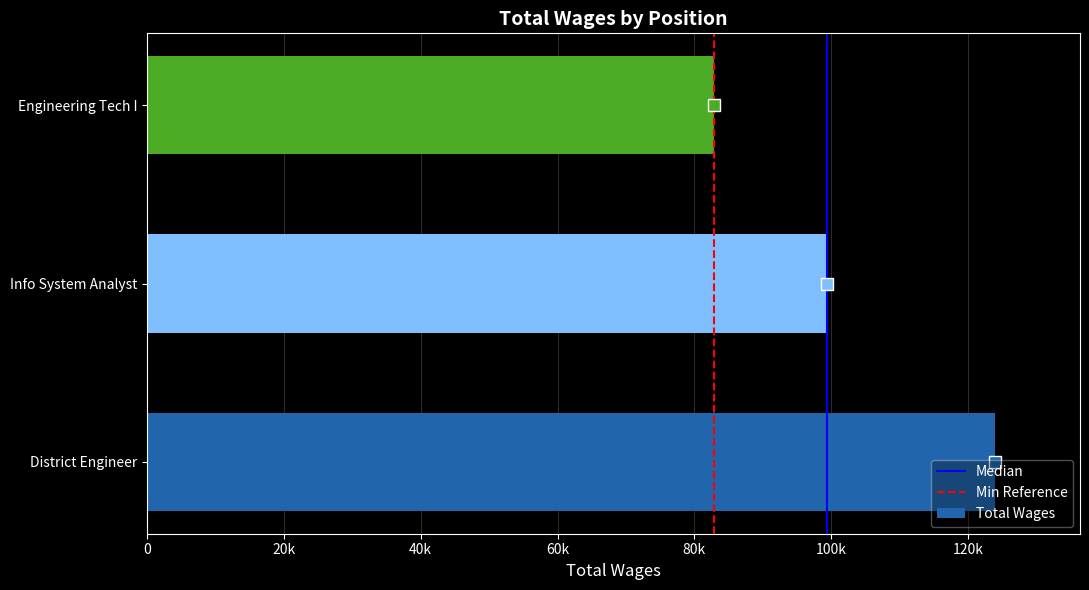

Rank the categories by value from highest to lowest.

District Engineer, Info System Analyst, Engineering Tech I